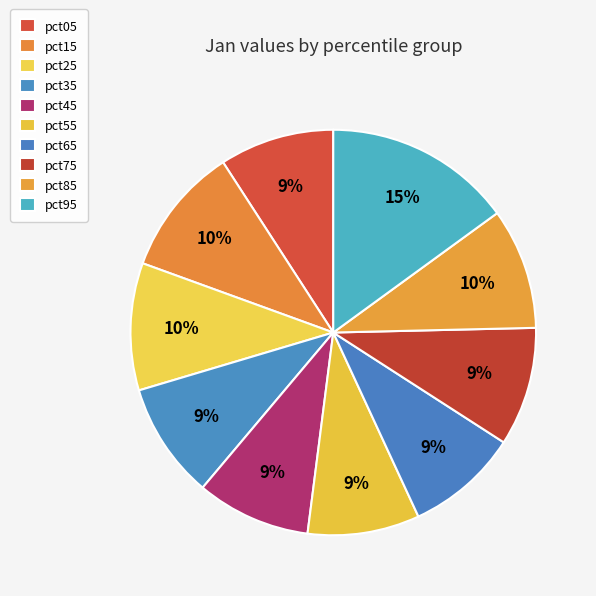

Count the number of slices in the pie.

10